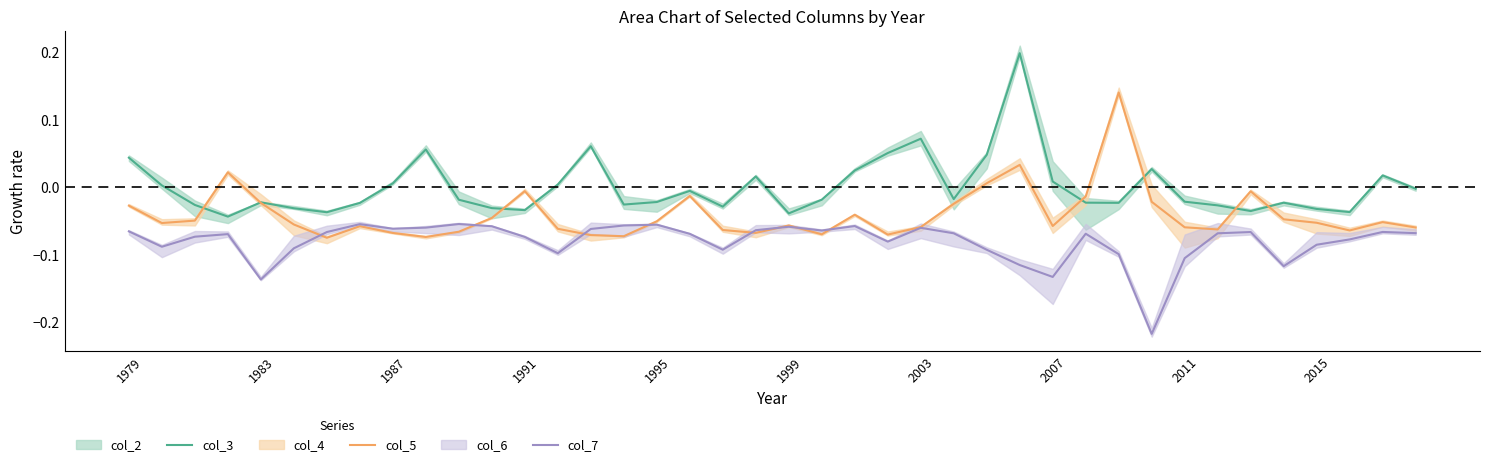

The value of col_7 at 1983 is -0.2. True or false?

False